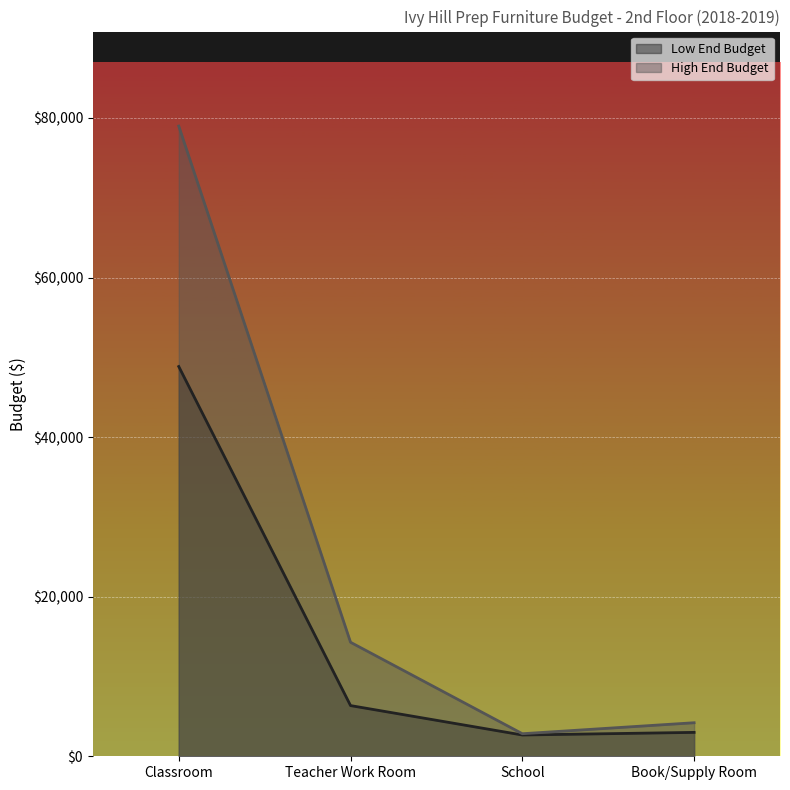

Reading left to right, extract all data points from this chart.

Low End Budget: Classroom=48850	Teacher Work Room=6353	School=2667	Book/Supply Room=2995
High End Budget: Classroom=78987	Teacher Work Room=14289	School=2827	Book/Supply Room=4204